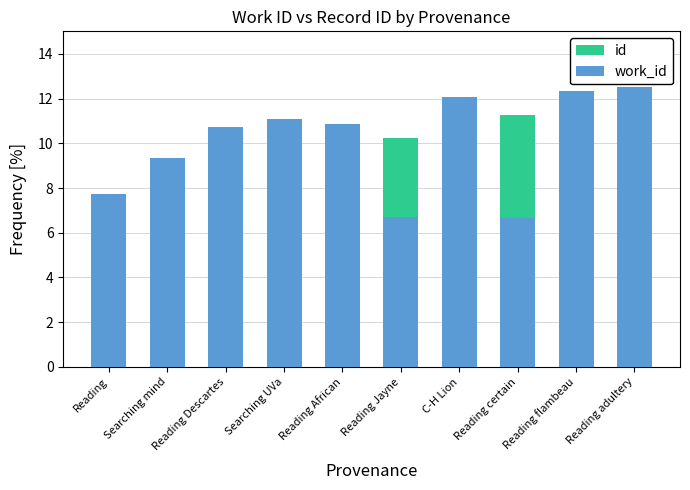

What is the difference between the id values at Reading certain and C-H Lion?

0.1